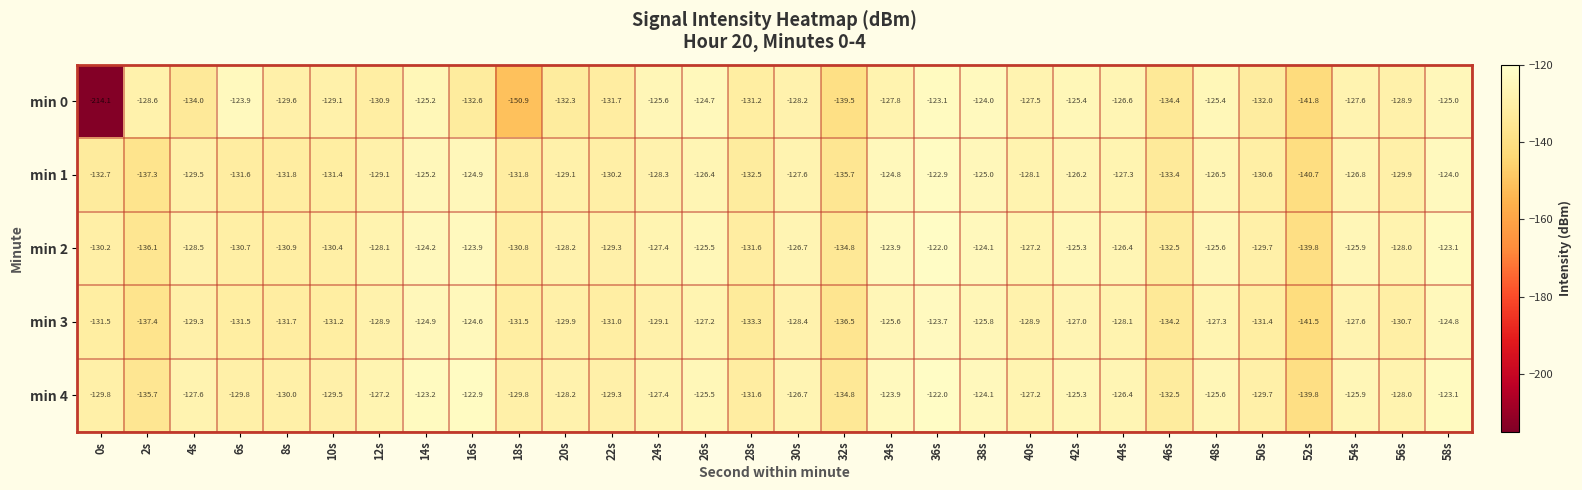

What is the smallest value displayed?

-214.1